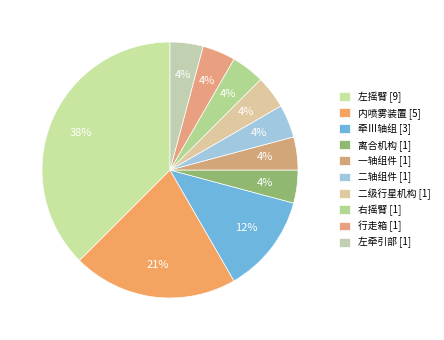

Rank the categories by value from lowest to highest.

离合机构, 一轴组件, 二轴组件, 二级行星机构, 右摇臂, 行走箱, 左牵引部, 牵Ⅲ轴组, 内喷雾装置, 左摇臂